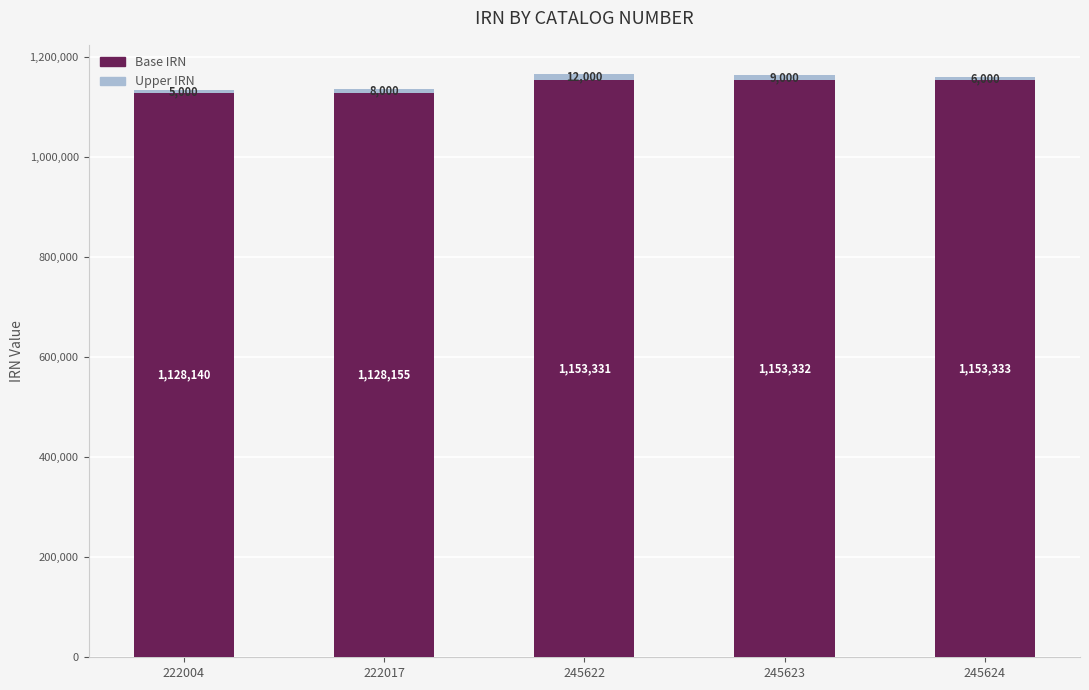

What is the total value across all series at 245624?

1159333